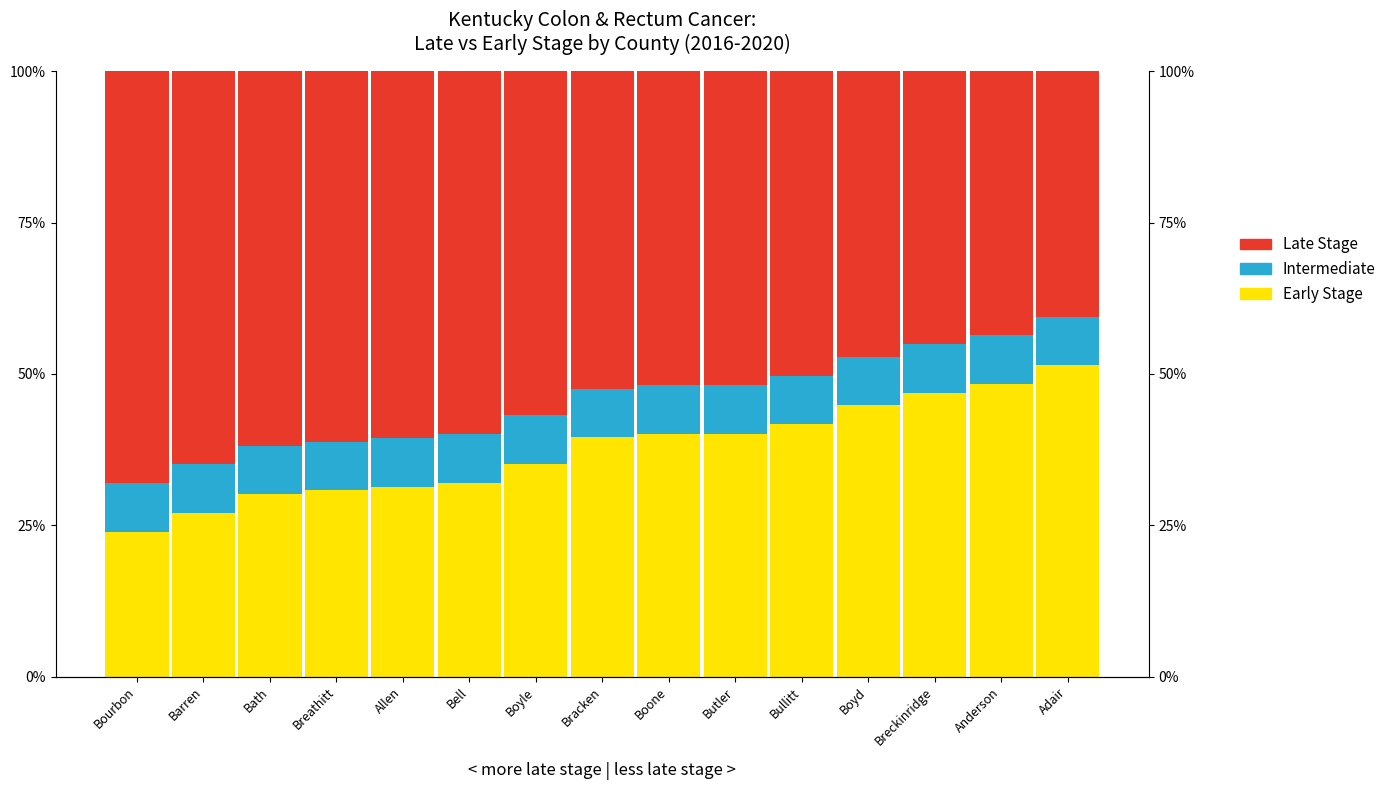

Is it true that Early Stage (White) equals 0.3 at Bell?

True